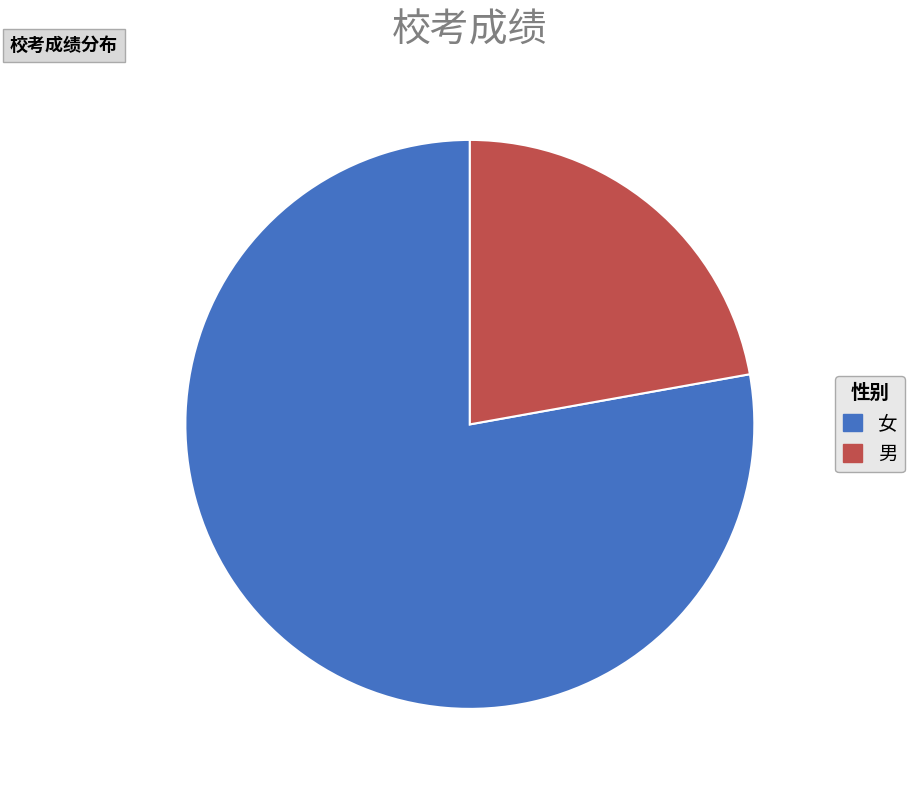

Which category has the biggest portion of the pie?

女